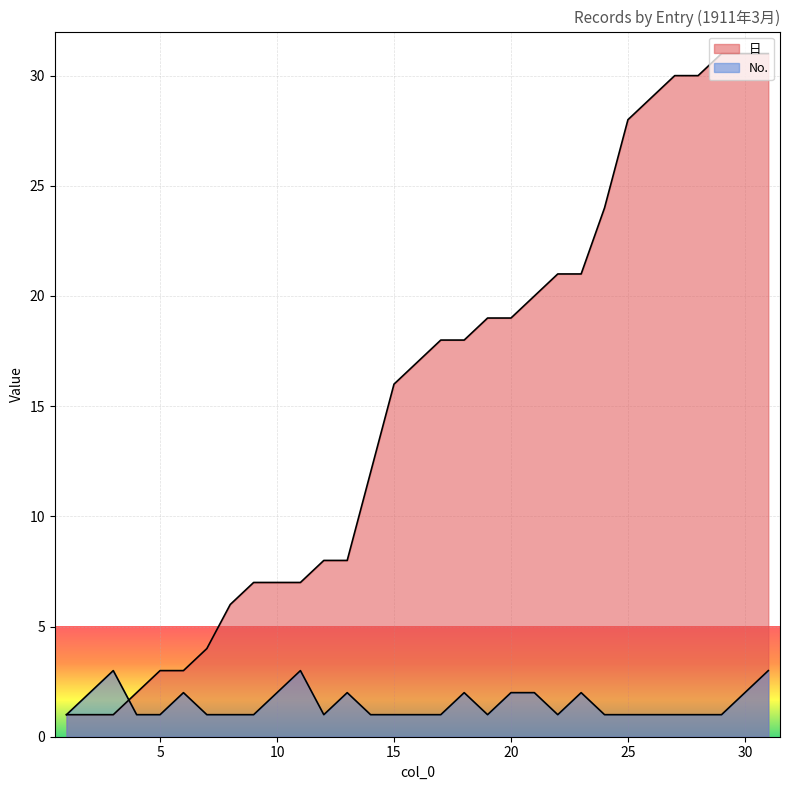

What is the minimum value for No.?

1